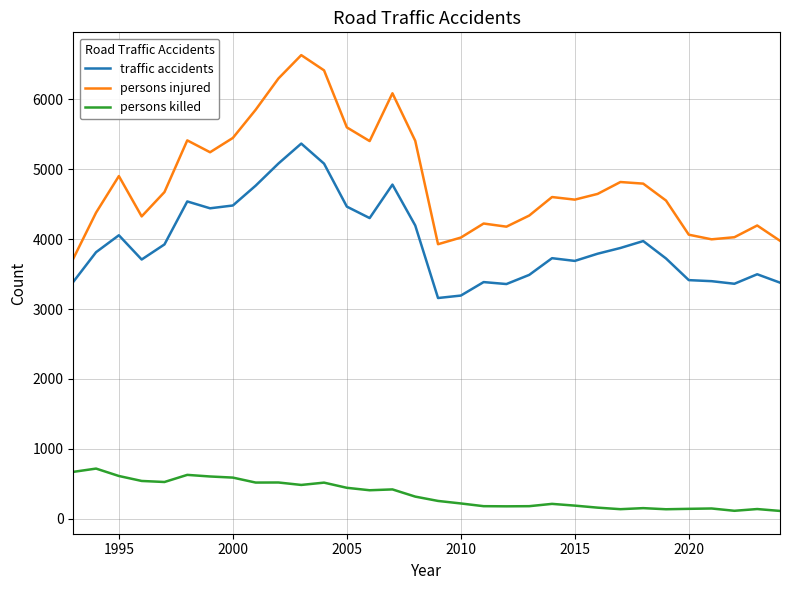

Which series has the widest spread of values?

persons injured